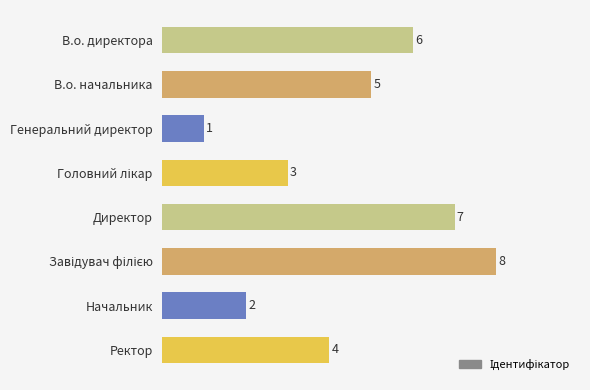

How many values are between 3 and 7?

5